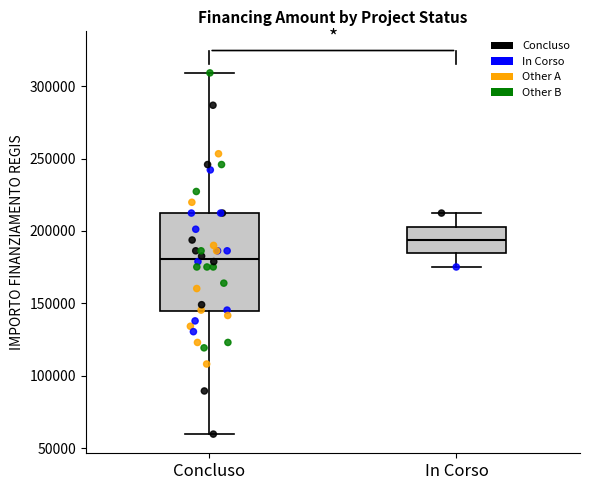

Which box has the lowest median line?

Concluso